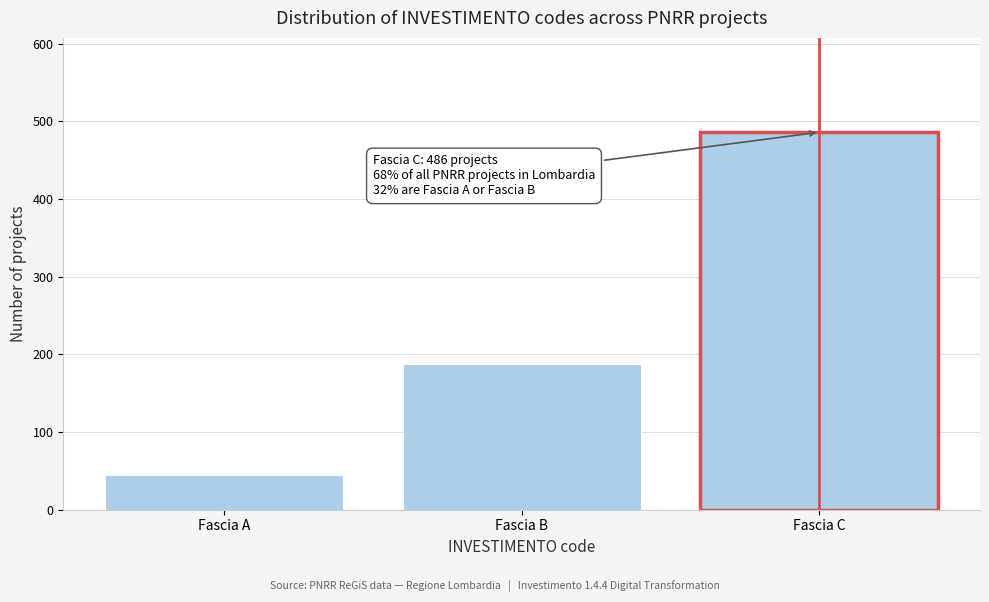

Reading right to left, what are all the values shown in this chart?

486	187	45